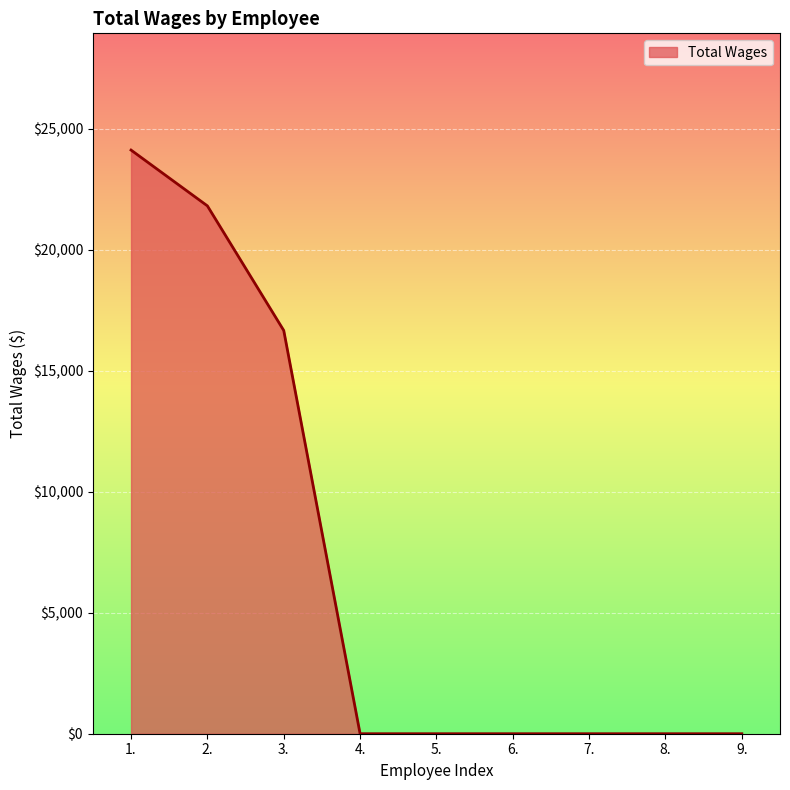

The value at 8. is 16820. True or false?

False